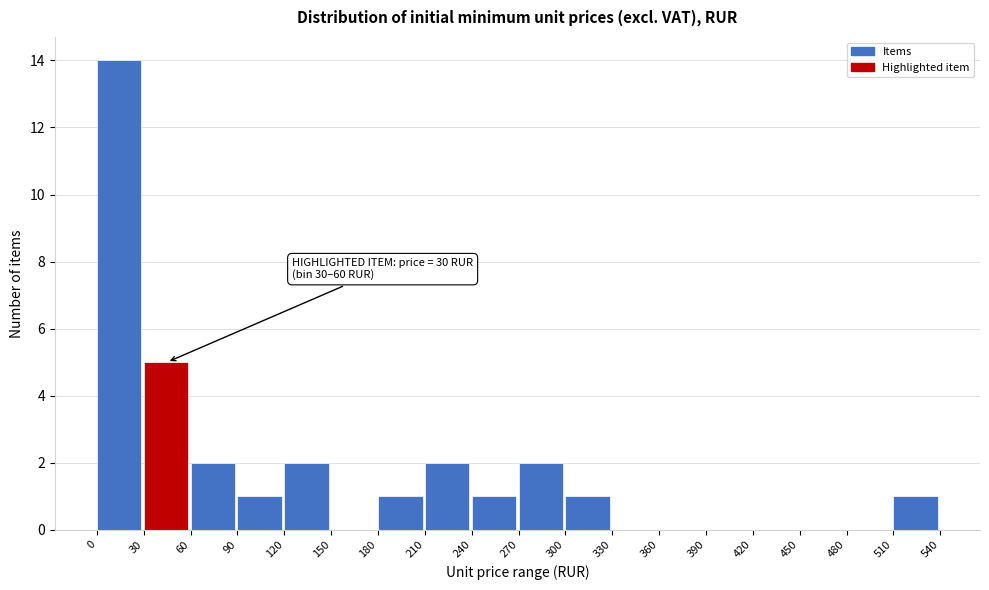

Over which range of the x-axis is the bar tallest?

0 to 30